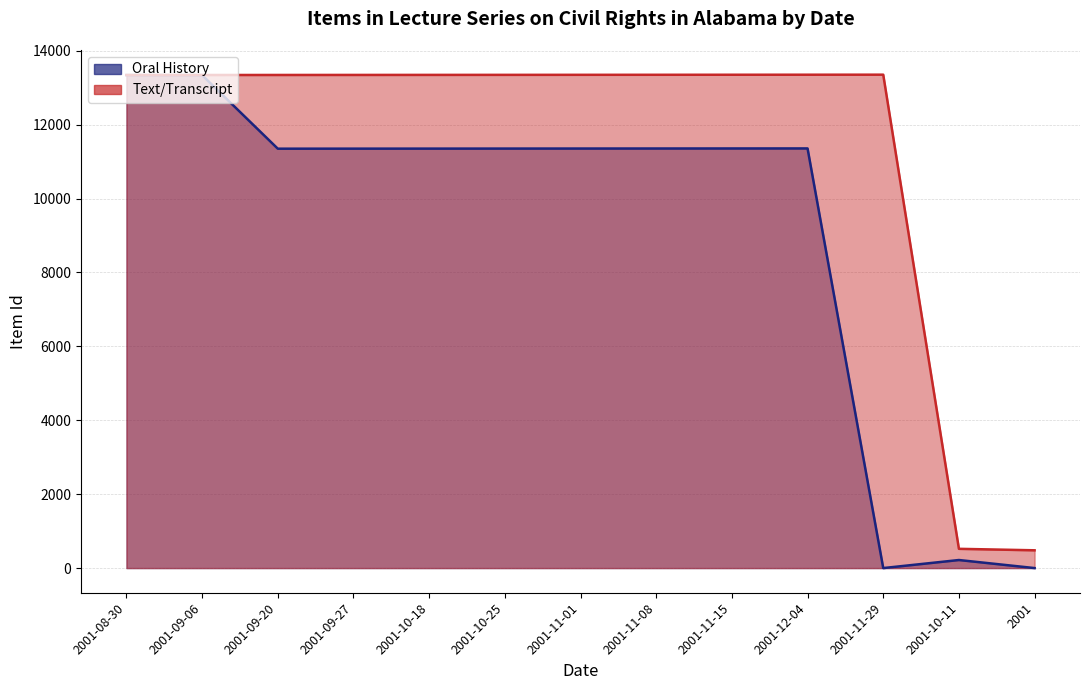

What is the difference between the second highest and minimum values in the Oral History series?

13341